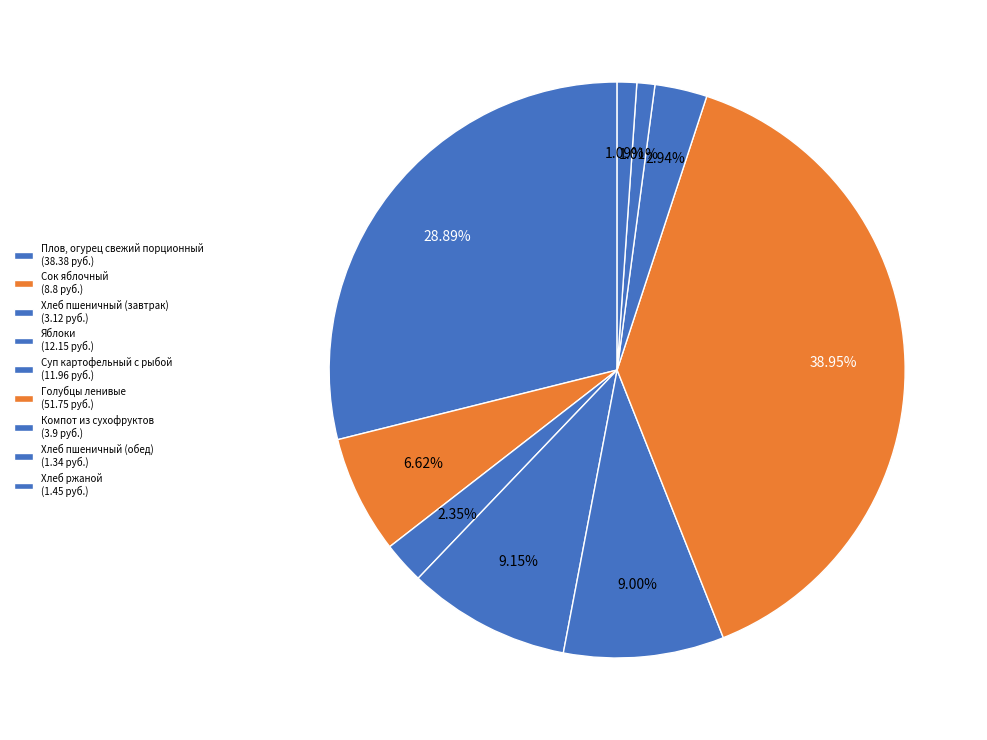

To the nearest percent, what is the combined percentage of Голубцы ленивые and Сок яблочный?

46%